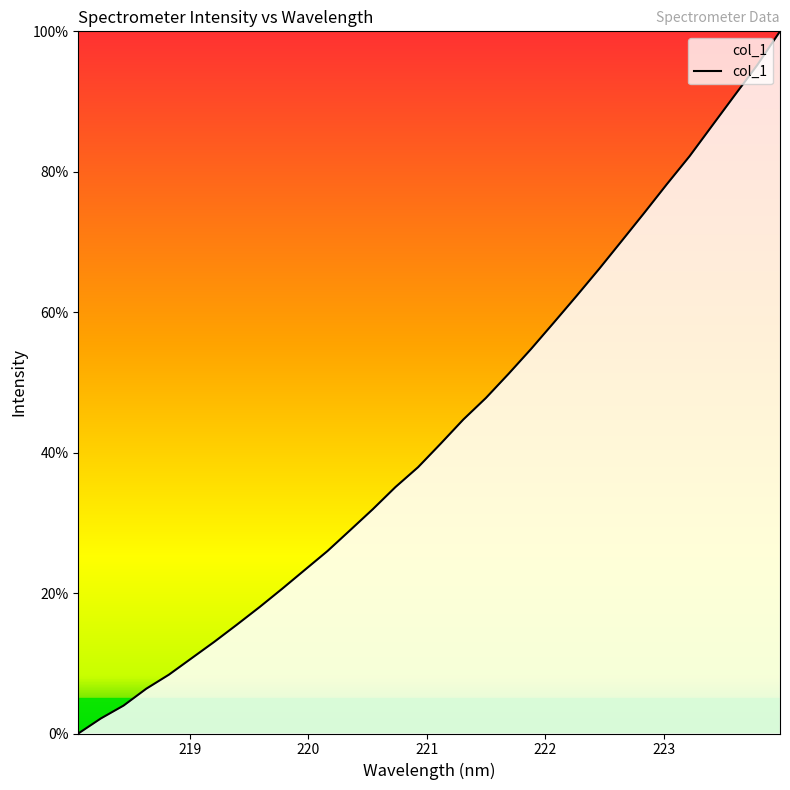

How many series are shown in this chart?

1